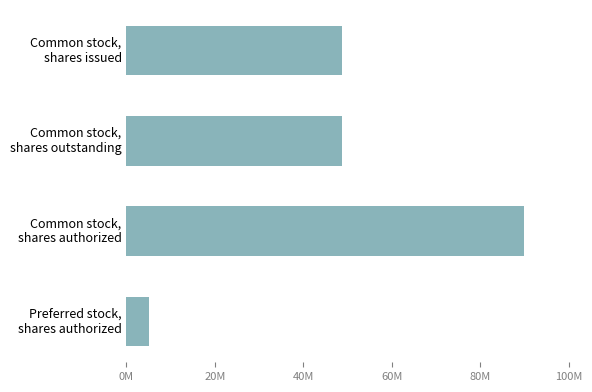

What is the difference between the maximum and minimum values?

85000000